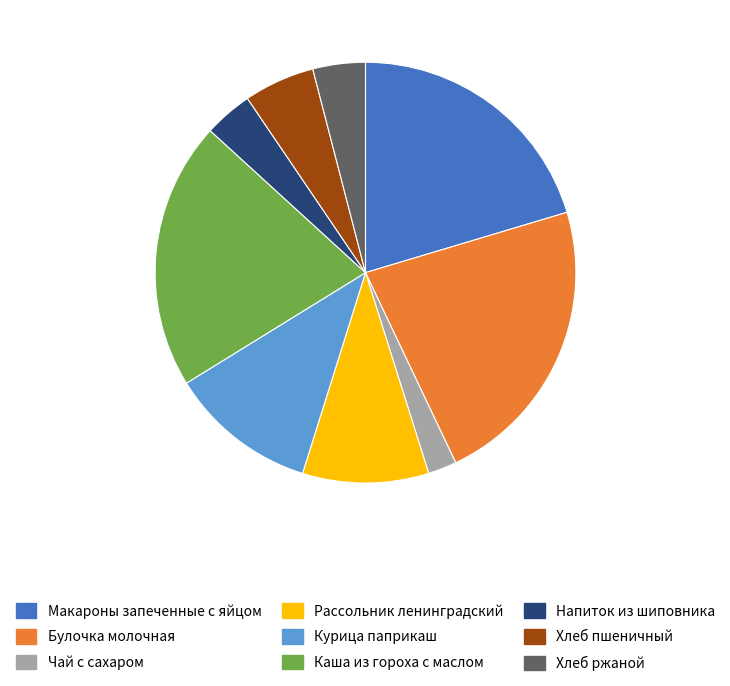

Is it true that Каша из гороха с маслом is 21% of the pie?

True